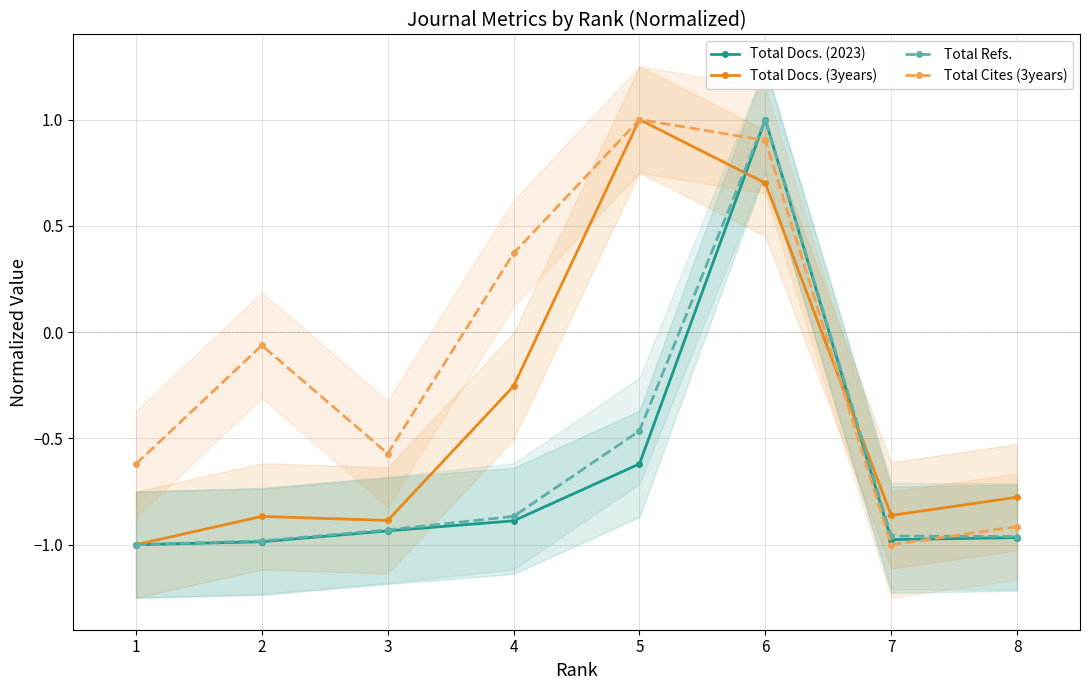

At which category is the sum across all series the highest?

6